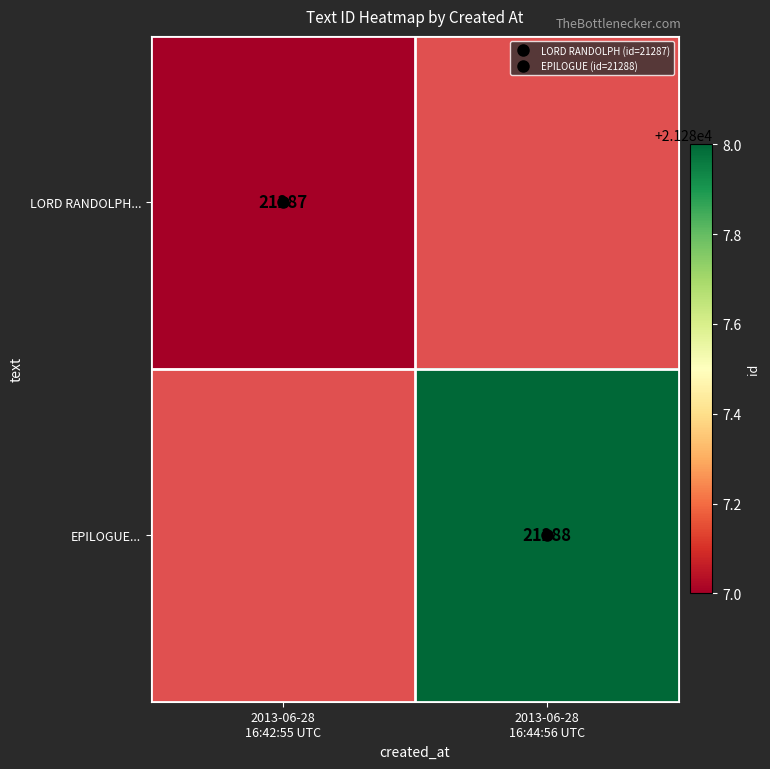

What is the lowest value of the LORD RANDOLPH... series?

21287.0